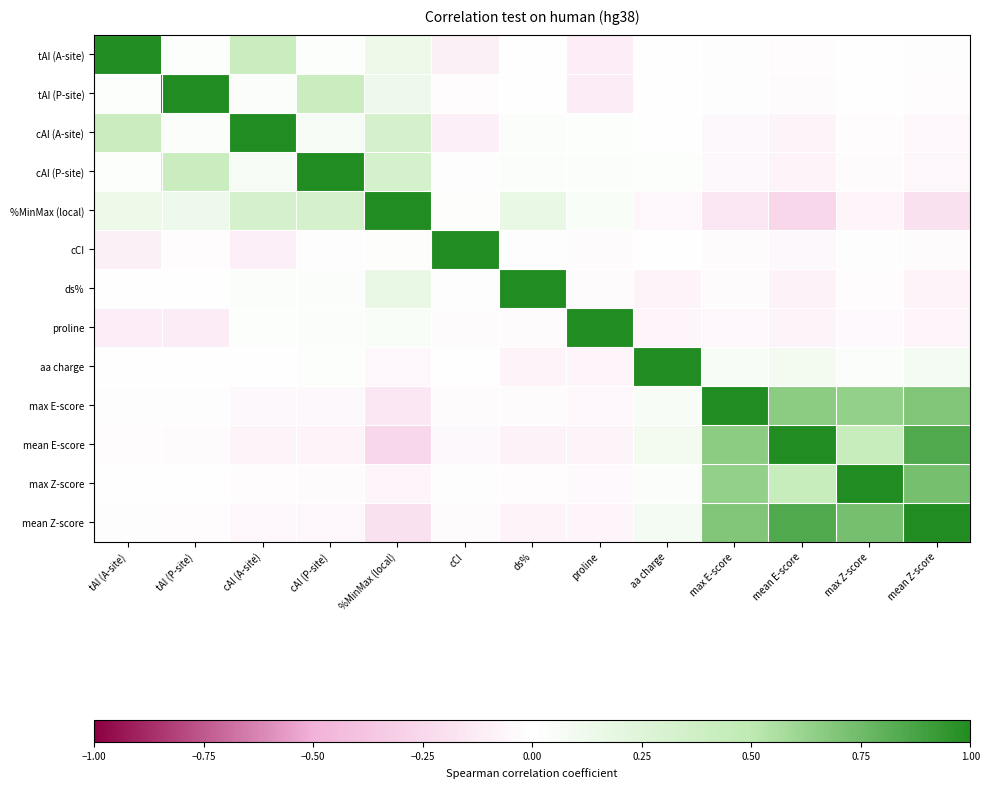

Which series has the widest spread of values?

%MinMax (local)